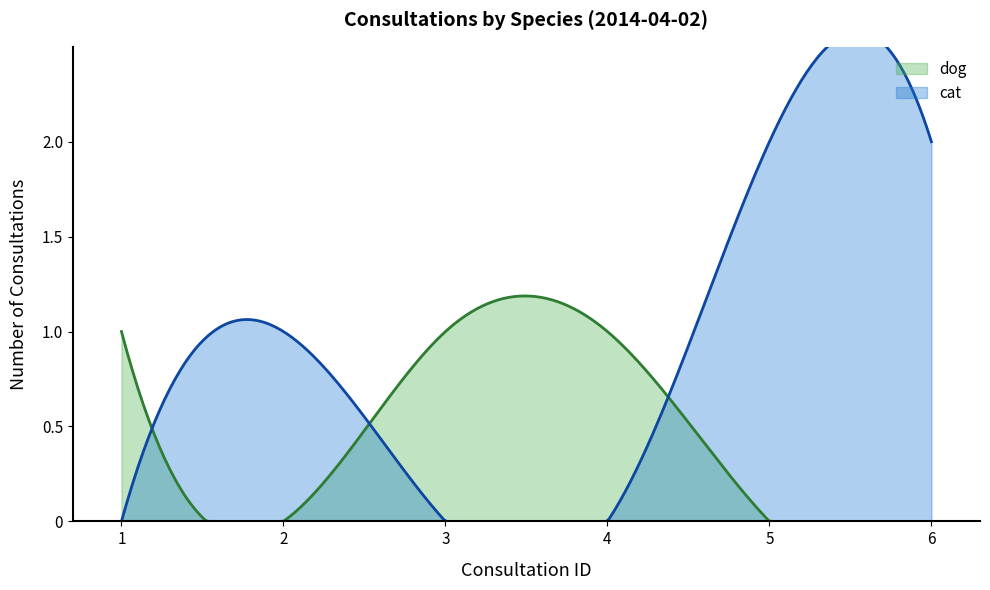

What is the value of the dog point at the 1st from the left?

1